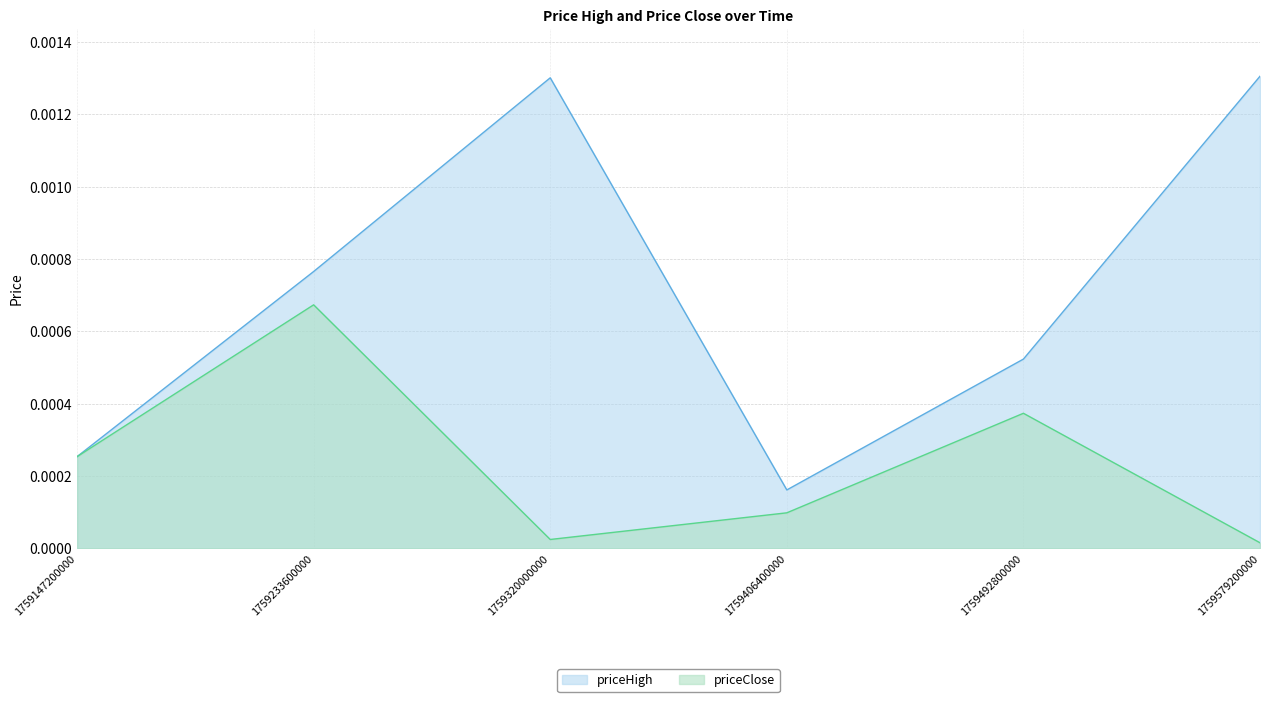

Is it true that priceClose equals 0.0 at 1759492800000?

True